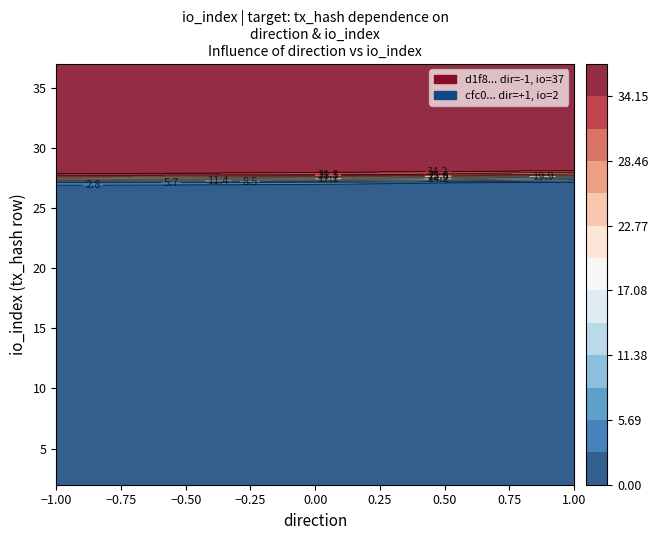

Count the number of categories in the chart.

2